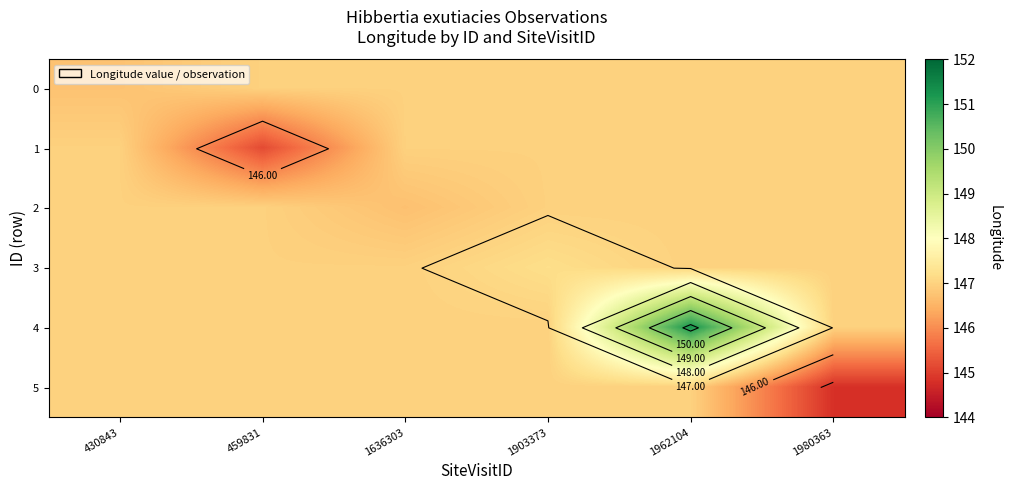

Count the number of categories in the chart.

6